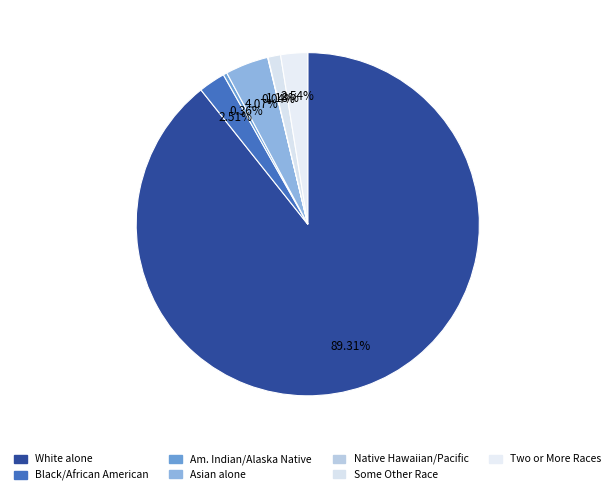

How many slices are in this pie chart?

7